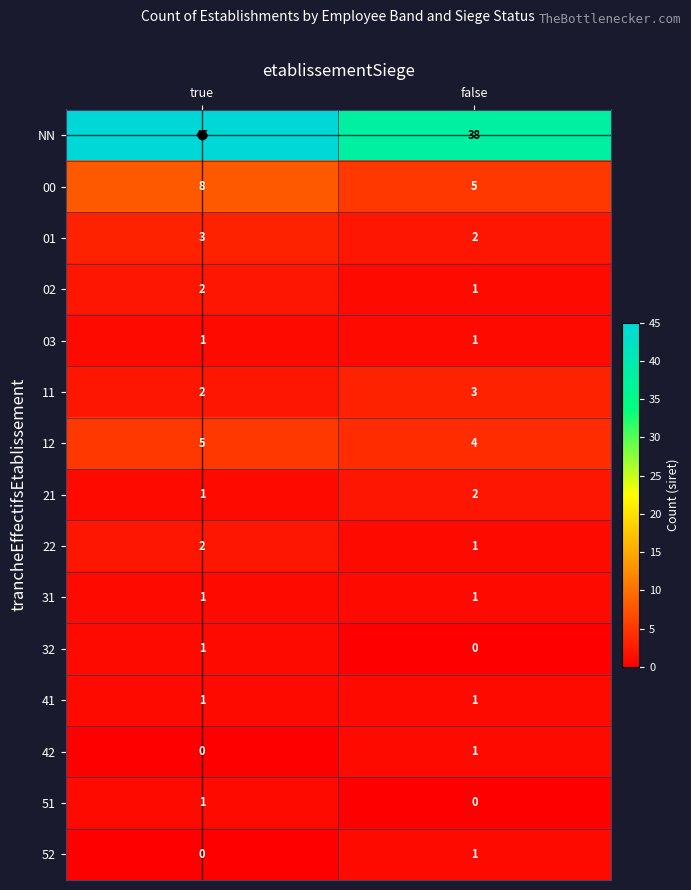

At which category does the chart reach its peak across all series?

true